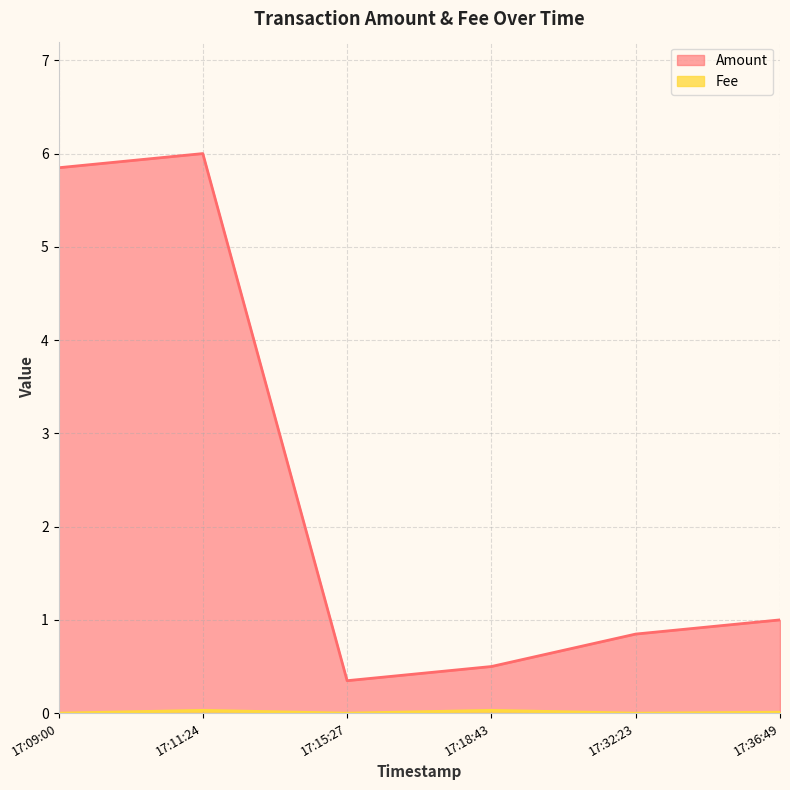

What is the difference between the maximum and minimum values in the Amount series?

5.7